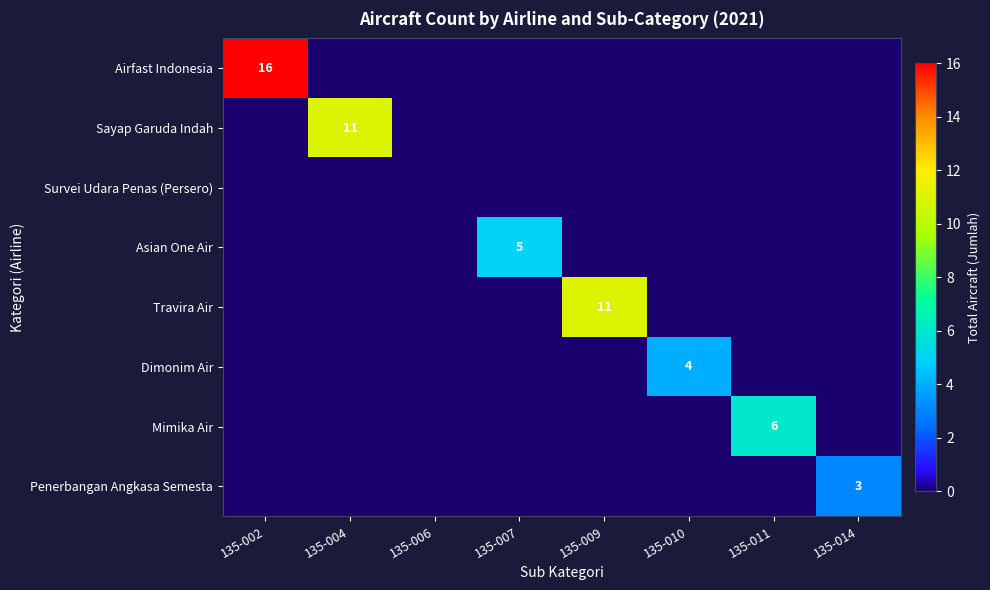

The Travira Air series shows 7 at 135-009. True or false?

False